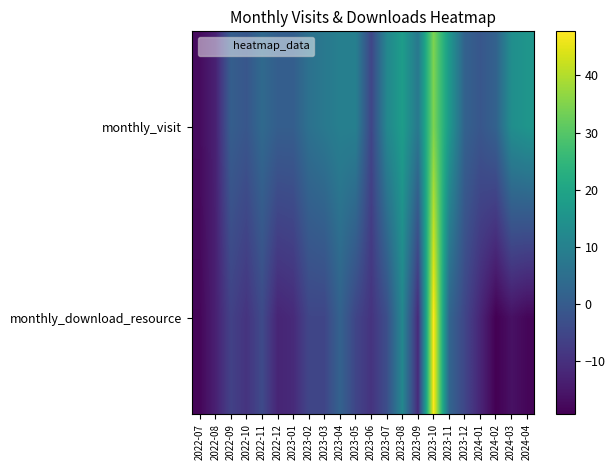

At 2022-12, list the series in order from largest to smallest.

monthly_visit, monthly_download_resource